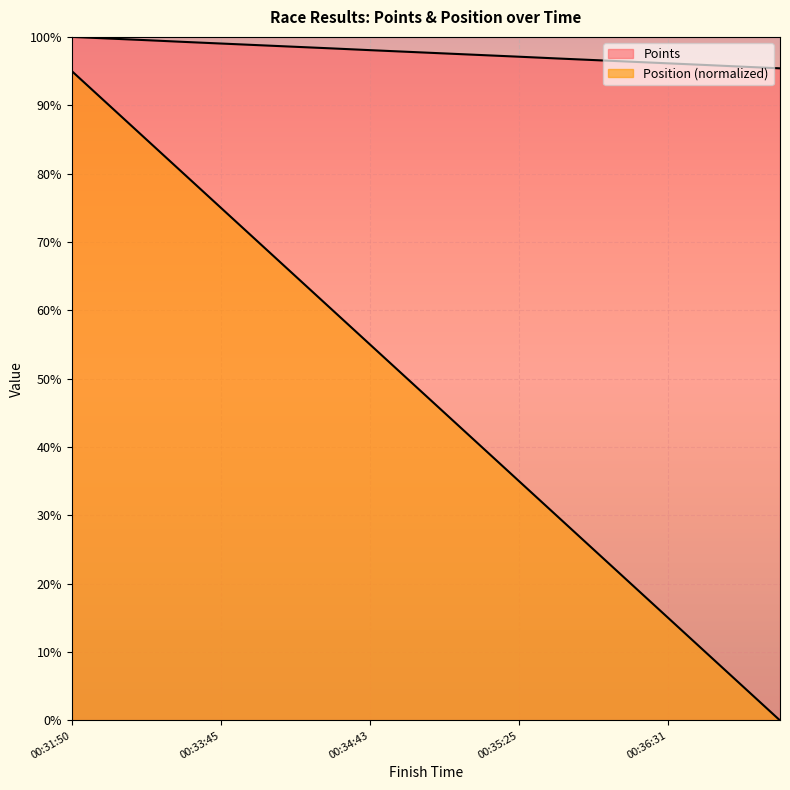

True or false: Points has more than 0 points higher than both neighbors.

False